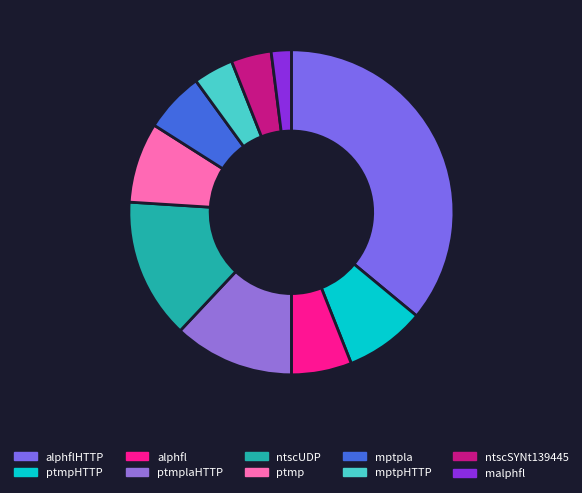

How many segments does this pie chart have?

10